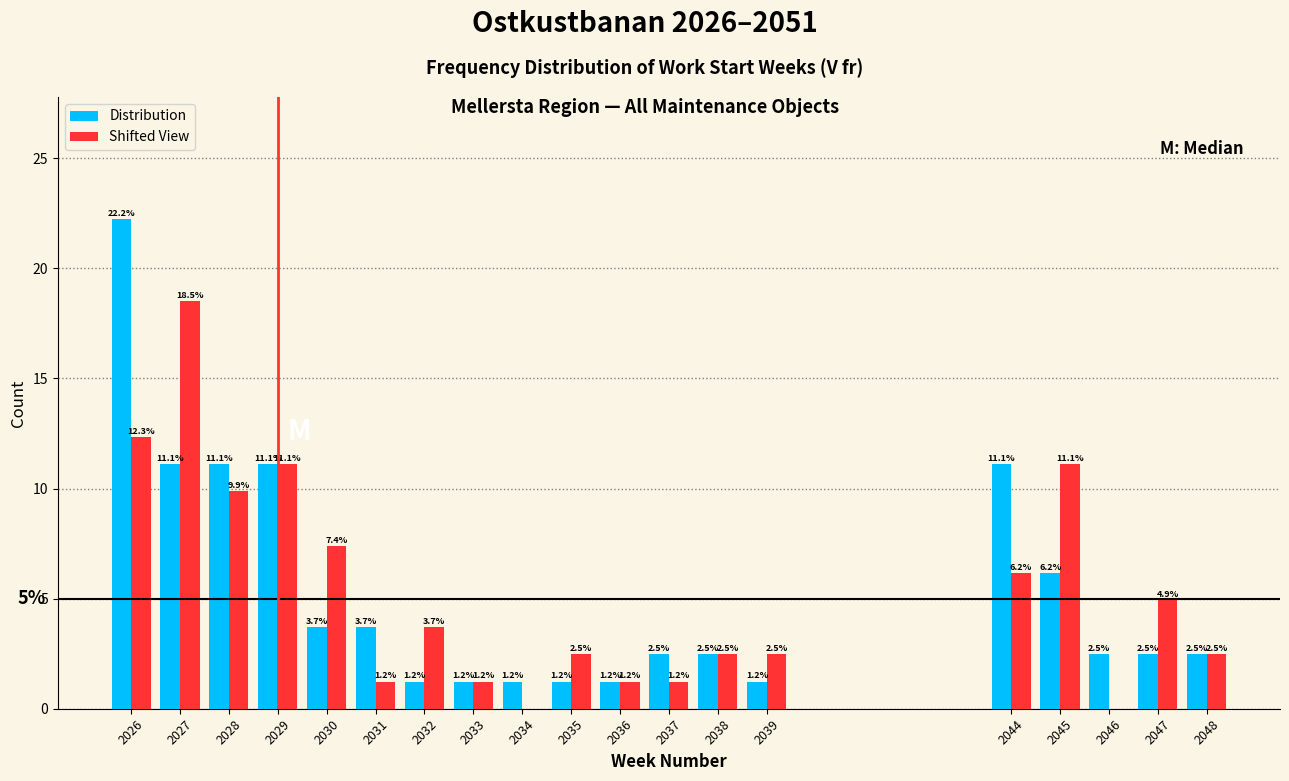

In the Shifted View series, which range on the x-axis has the tallest bar?

2026.5 to 2027.5